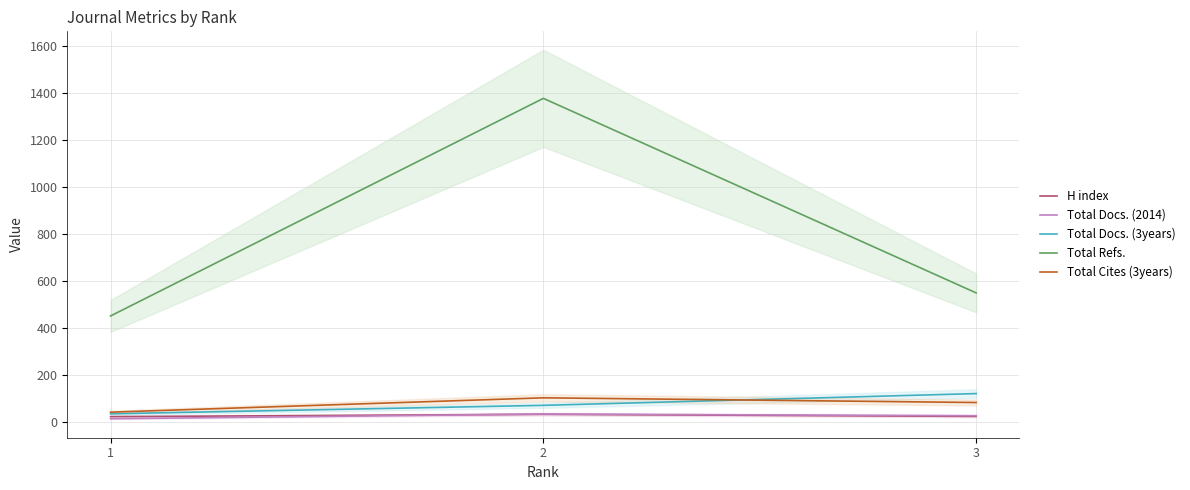

What is the spread (max minus min) of values at 3?

525